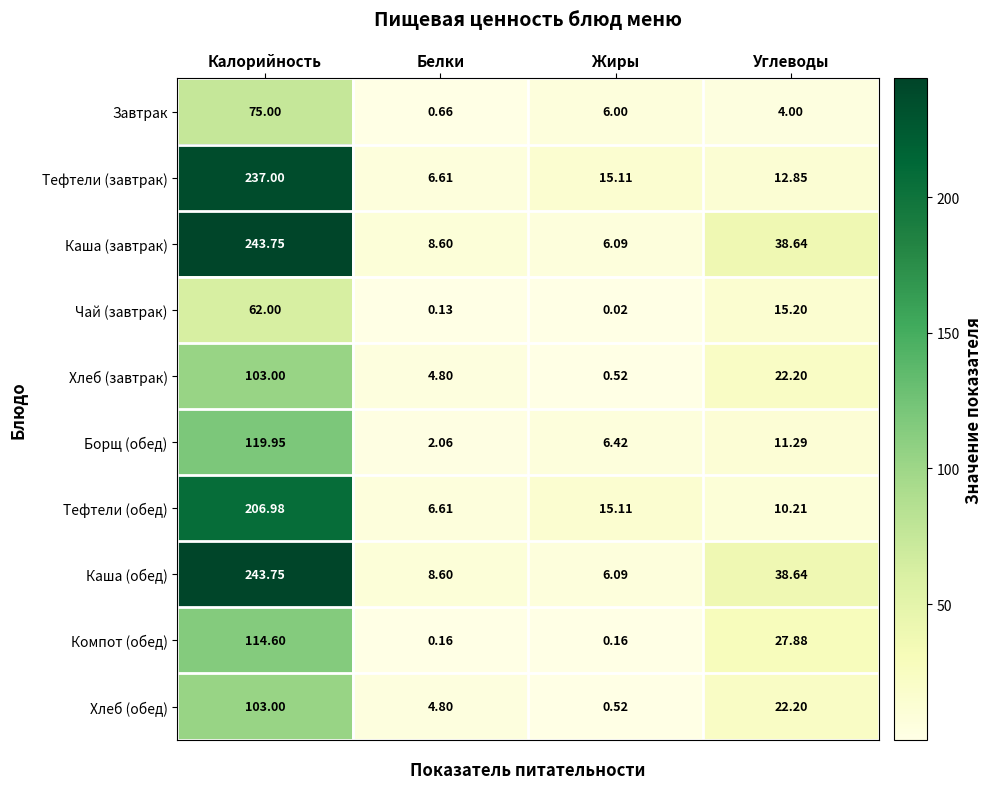

List the labels in order of Завтрак value, largest first.

Калорийность, Жиры, Углеводы, Белки